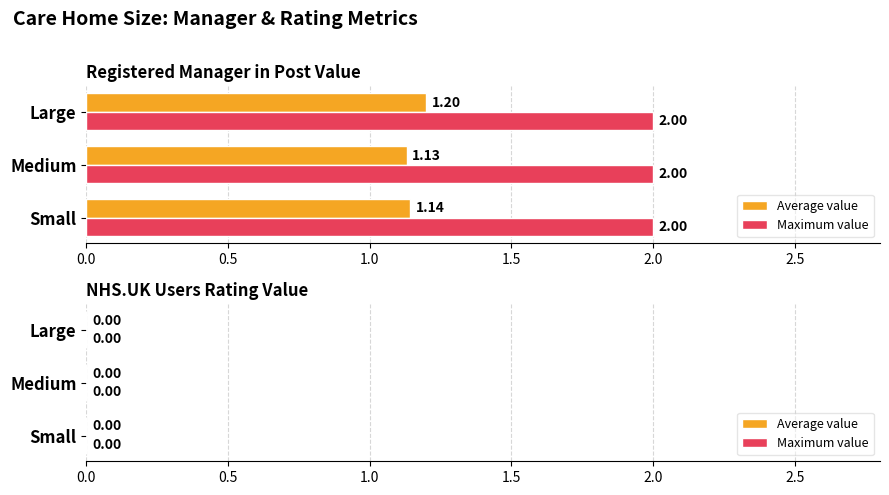

Is the value of Maximum value at Small greater than the value of Average value at Small?

Yes